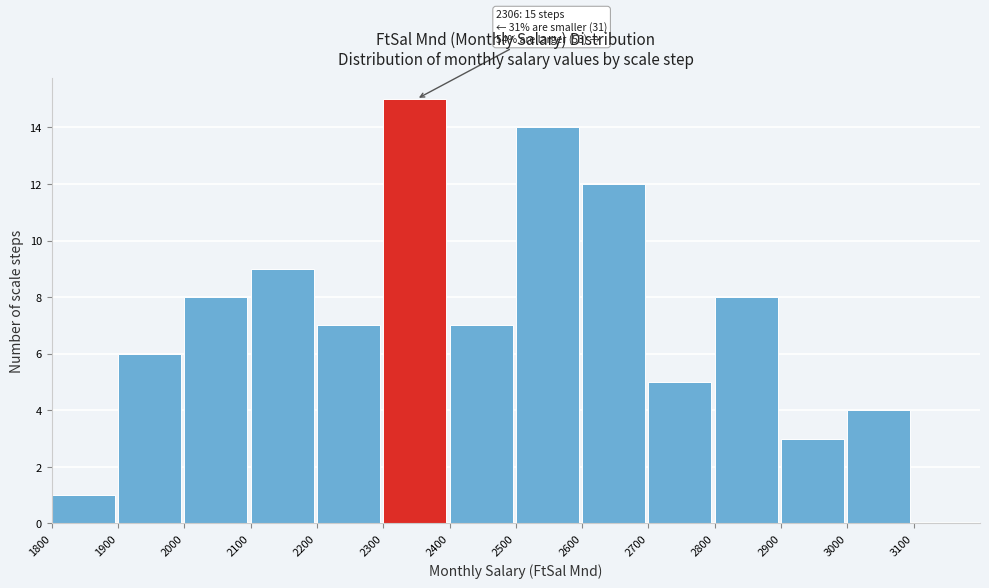

Which range on the x-axis has the tallest bar?

2300 to 2400